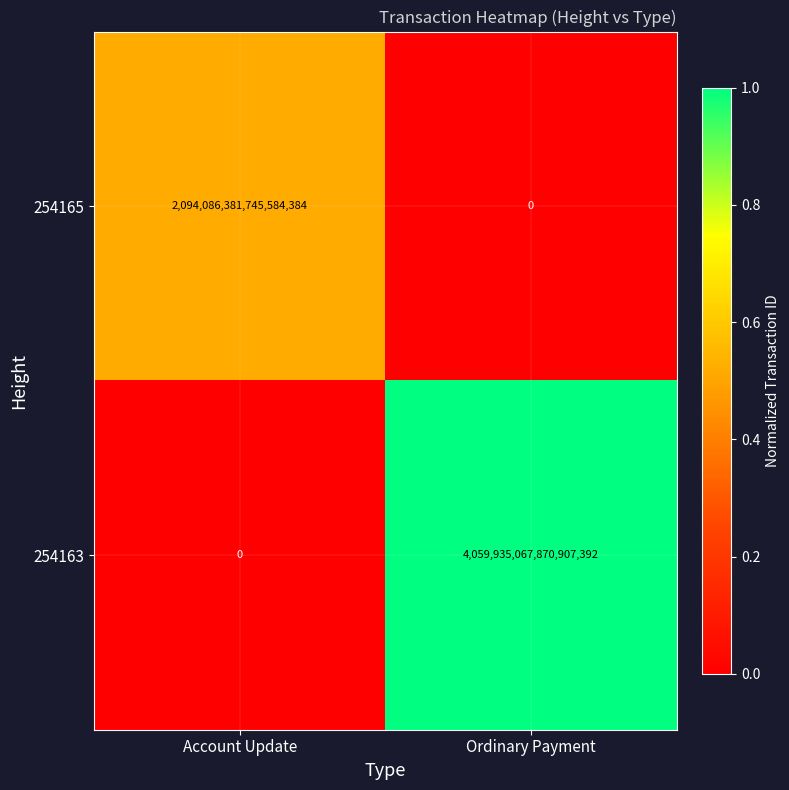

Is it true that 254163 equals 1300376962473231104 at Account Update?

False